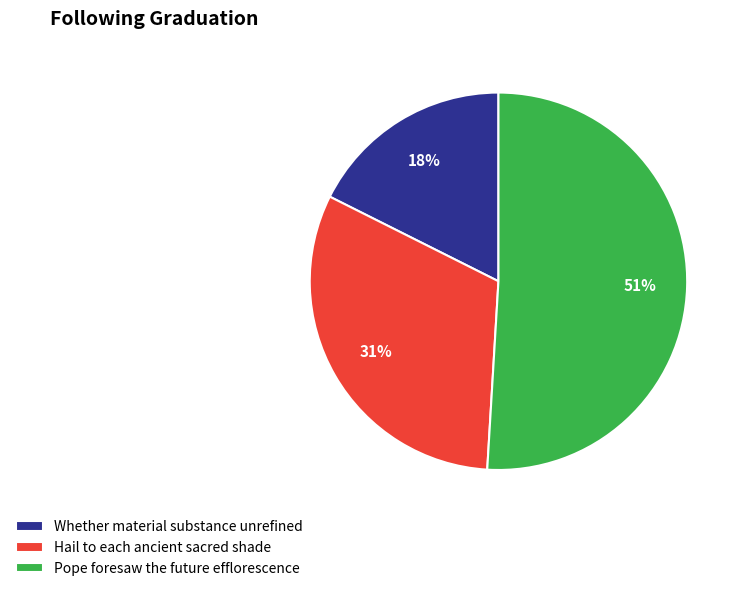

How many slices are in this pie chart?

3